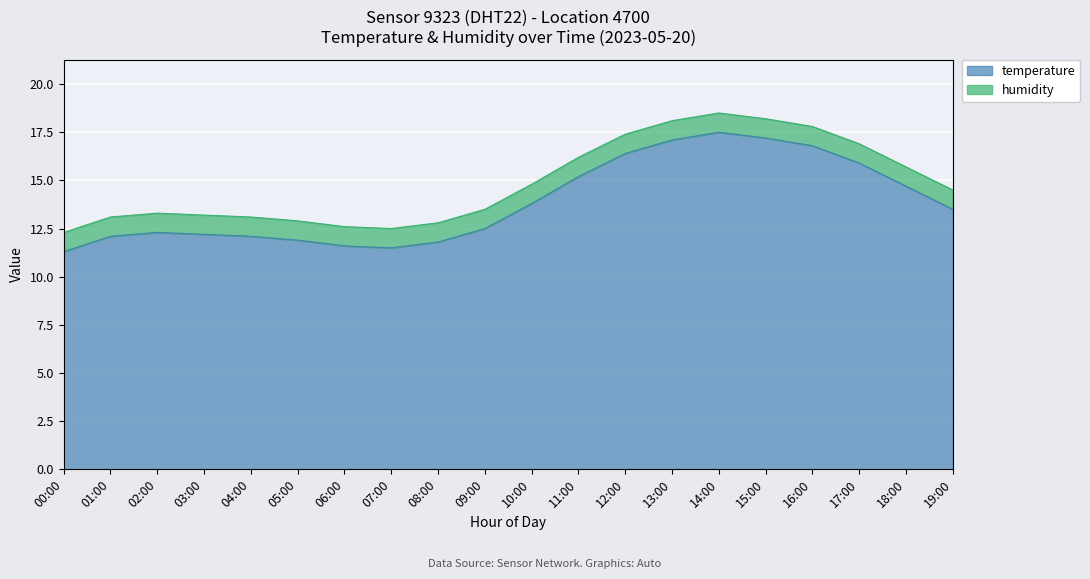

How many points are higher than both their immediate neighbors (excluding endpoints)?

2